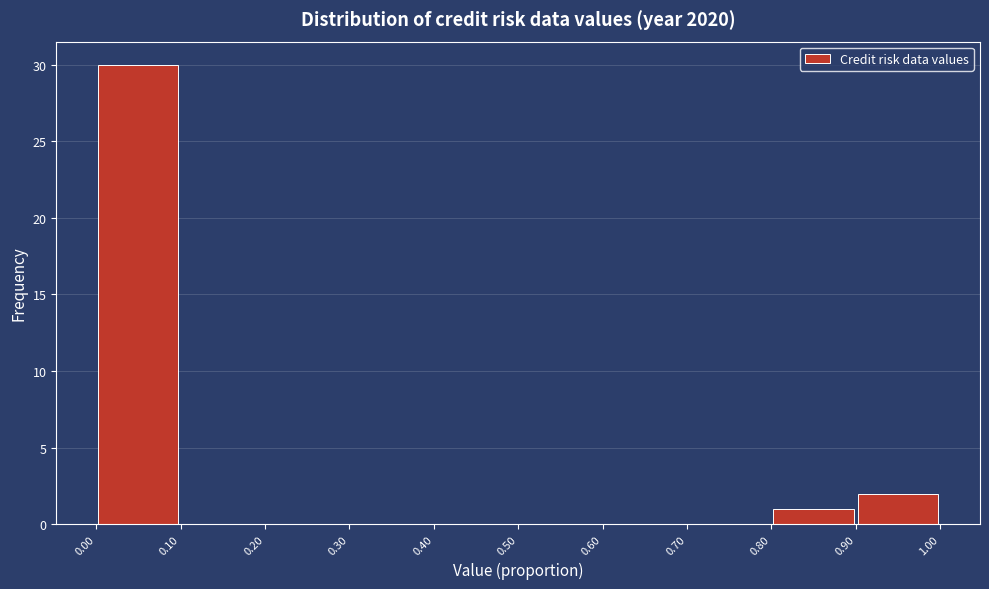

Reading left to right, list every bar in this chart as the range it spans on the x-axis followed by its height. The values are not printed on the chart, so give them approximately, as read against the axis.

0.00 to 0.10: 30
0.10 to 0.20: 0
0.20 to 0.30: 0
0.30 to 0.40: 0
0.40 to 0.50: 0
0.50 to 0.60: 0
0.60 to 0.70: 0
0.70 to 0.80: 0
0.80 to 0.90: 1
0.90 to 1.00: 2